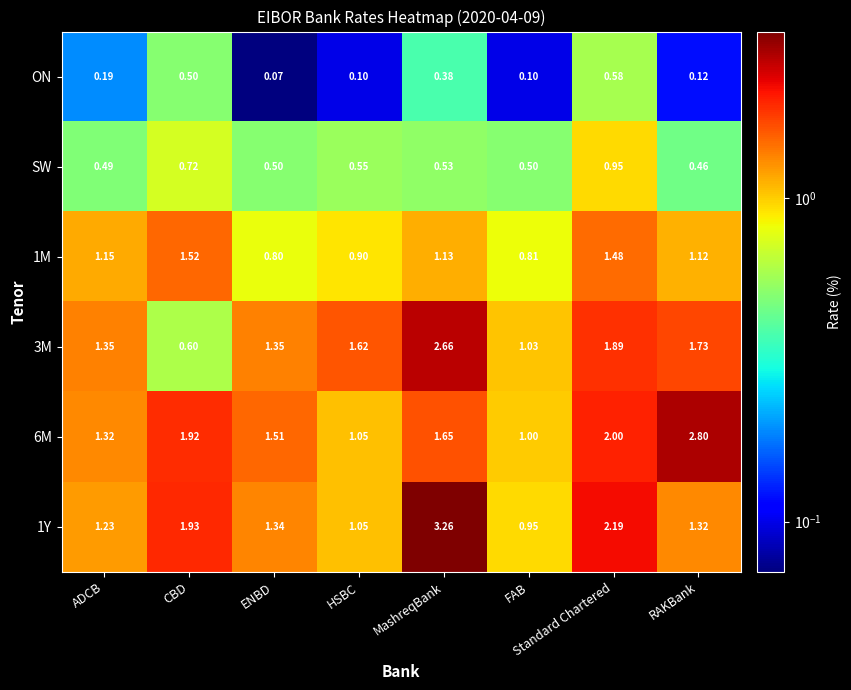

Is the value of 1Y at Standard Chartered greater than the value of 1M at Standard Chartered?

Yes